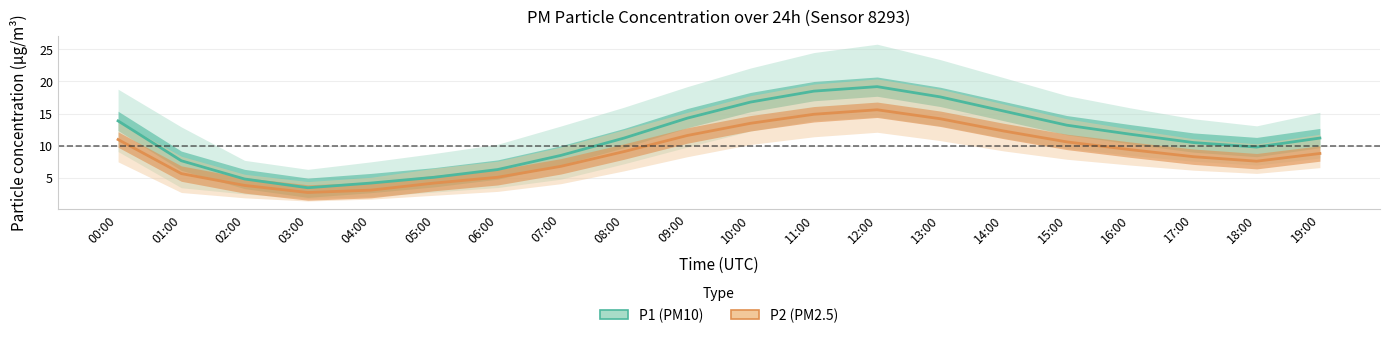

At 15:00, list the series in order from smallest to largest.

P2 (PM2.5), P1 (PM10)